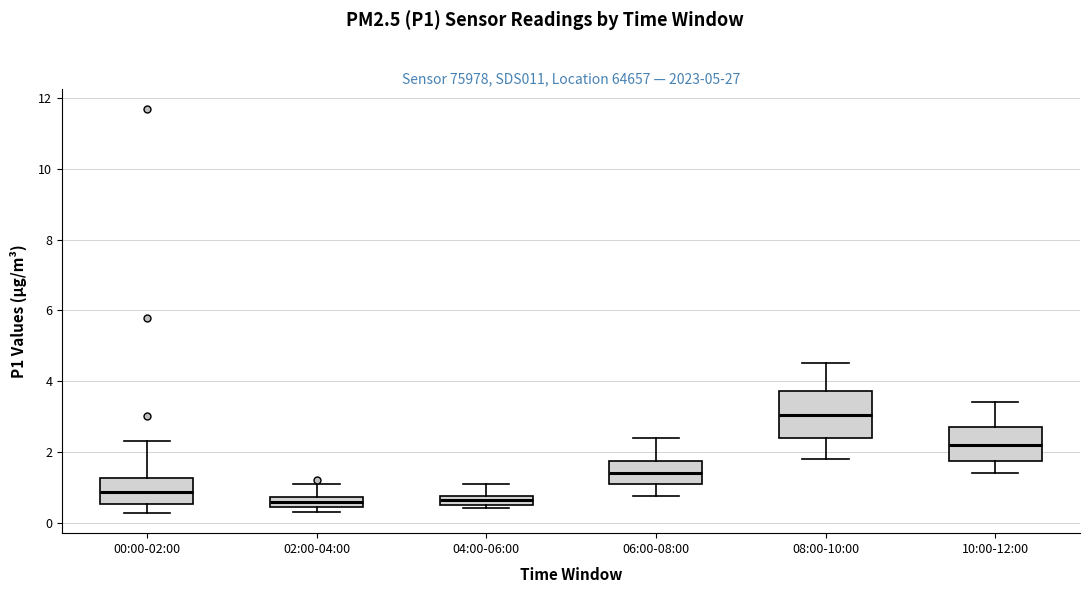

Which box is the tallest, from its lower edge to its upper edge?

08:00-10:00